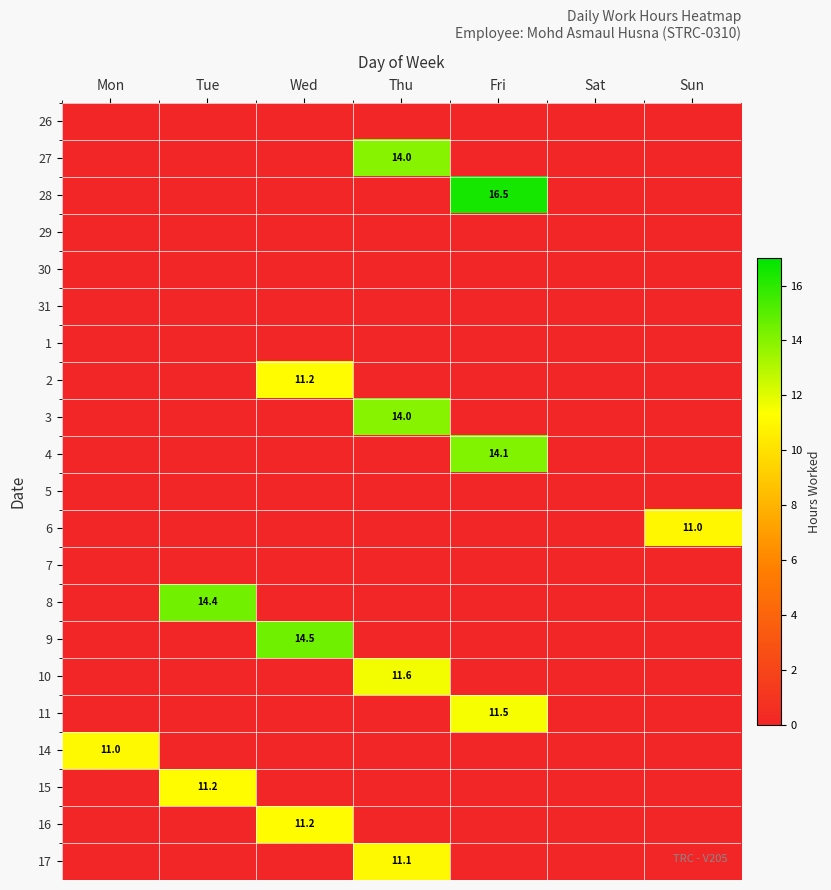

Is the value of 14 at Tue greater than the value of 11 at Sun?

No